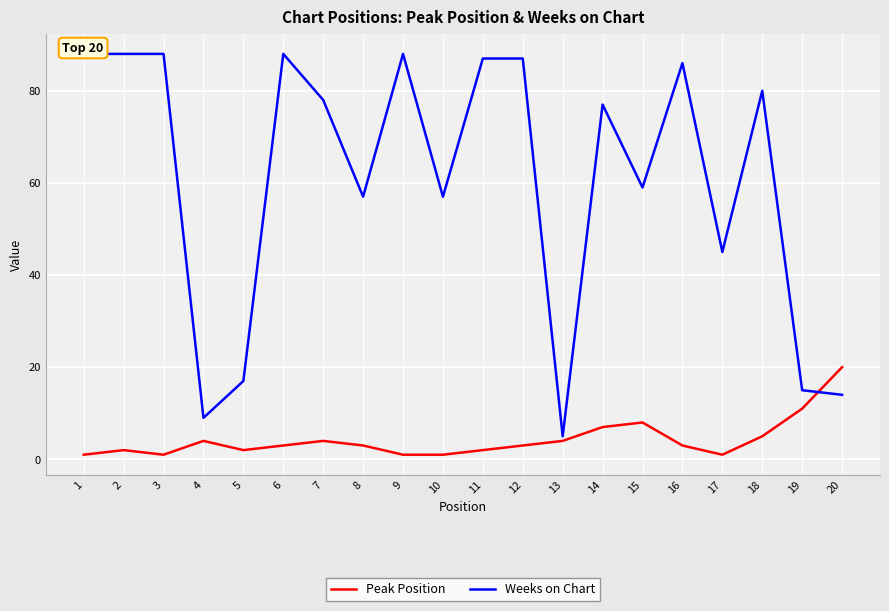

Count the number of data series in this chart.

2